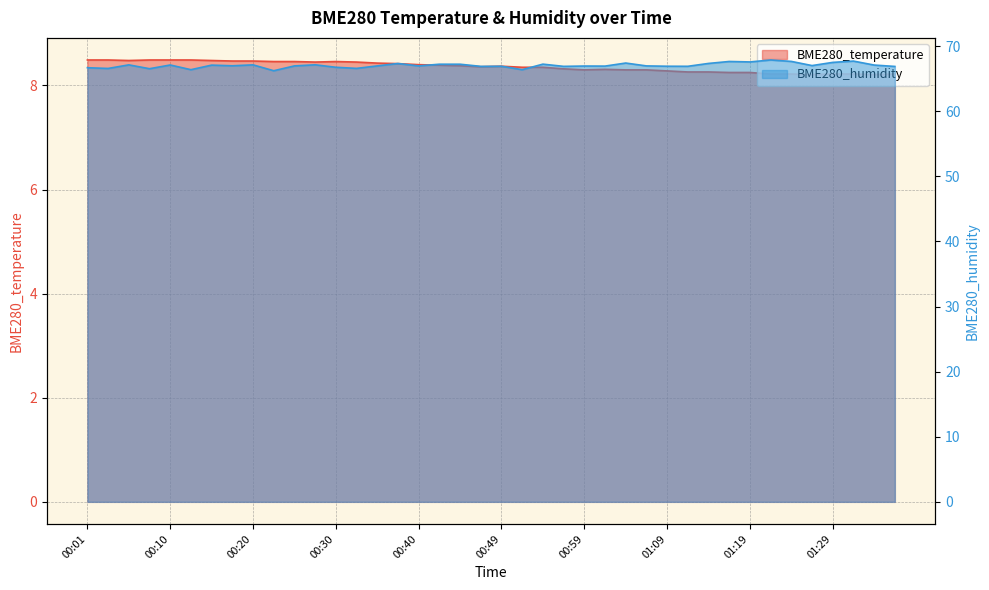

What are all the series names shown in the legend?

BME280_temperature, BME280_humidity